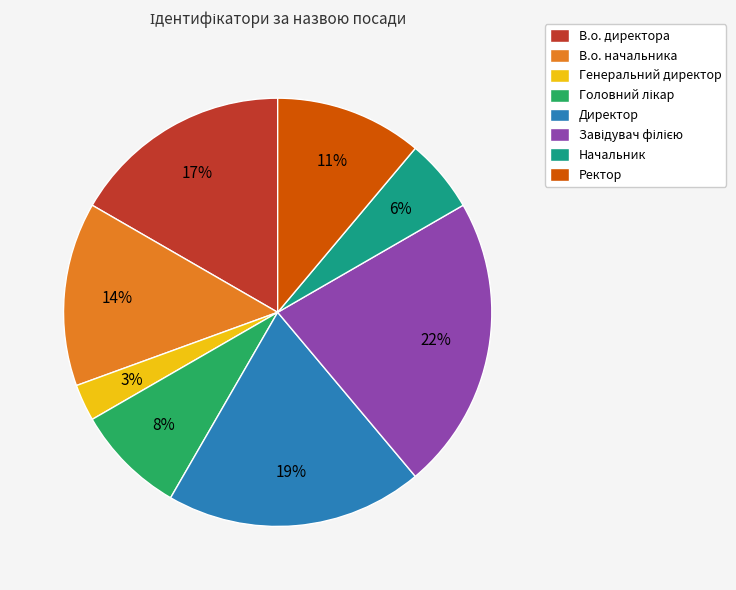

To the nearest percent, what is the difference between the largest and smallest slice percentages?

19%